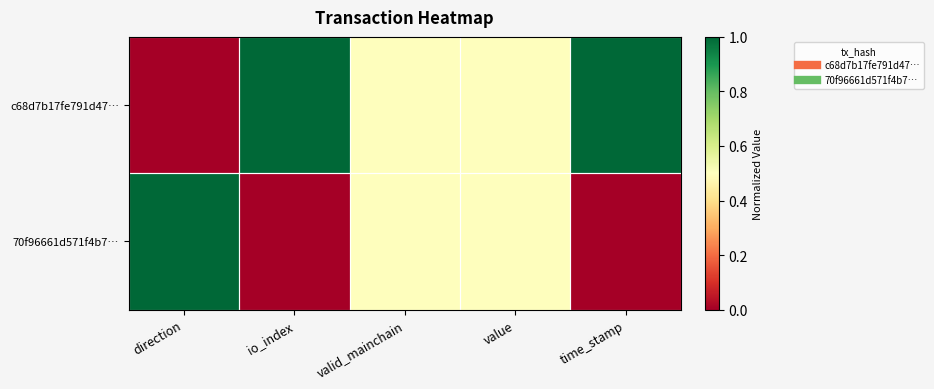

Reading left to right, what are all the values shown in this chart?

c68d7b17fe791d47…: direction=0.0	io_index=1.0	valid_mainchain=0.5	value=0.5	time_stamp=1.0
70f96661d571f4b7…: direction=1.0	io_index=0.0	valid_mainchain=0.5	value=0.5	time_stamp=0.0